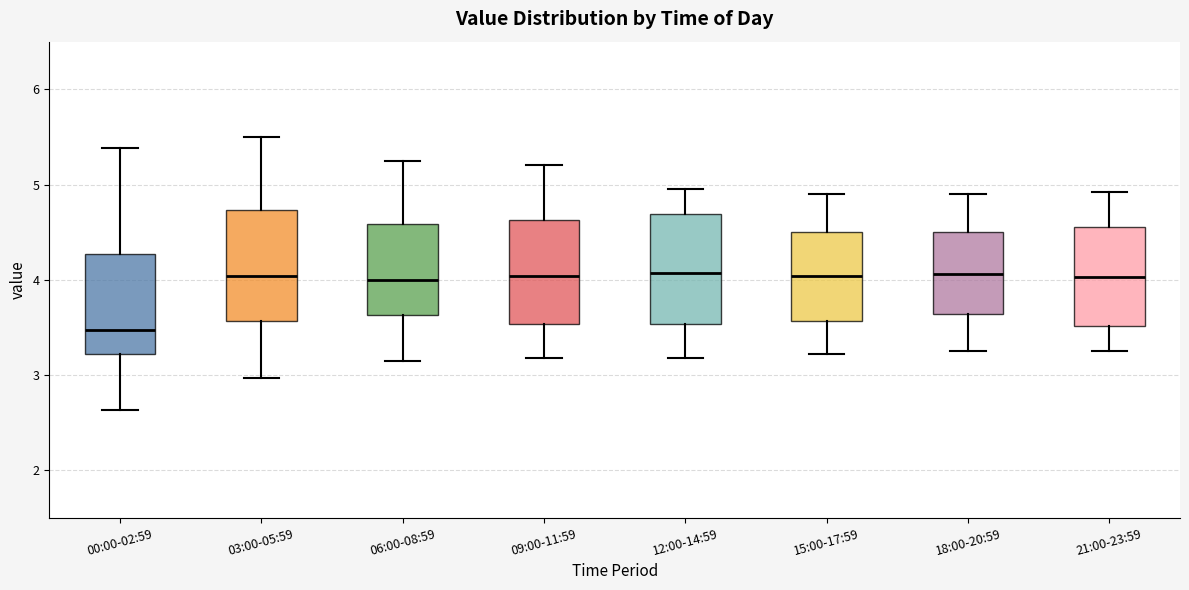

Reading left to right, transcribe this box plot: for each box, give where its median line is, the range the box spans, and where its two whiskers end, as read against the y-axis. The values are not printed on the chart, so give them approximately, as read against the axis.

00:00-02:59: median 3.5, box 3.2 to 4.3, whiskers 2.6 to 5.4
03:00-05:59: median 4.0, box 3.6 to 4.7, whiskers 3.0 to 5.5
06:00-08:59: median 4.0, box 3.6 to 4.6, whiskers 3.2 to 5.3
09:00-11:59: median 4.0, box 3.5 to 4.6, whiskers 3.2 to 5.2
12:00-14:59: median 4.1, box 3.5 to 4.7, whiskers 3.2 to 5.0
15:00-17:59: median 4.0, box 3.6 to 4.5, whiskers 3.2 to 4.9
18:00-20:59: median 4.1, box 3.6 to 4.5, whiskers 3.3 to 4.9
21:00-23:59: median 4.0, box 3.5 to 4.6, whiskers 3.3 to 4.9